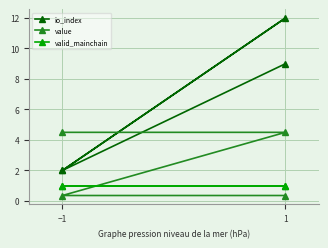

Reading right to left, what are all the values shown in this chart?

io_index: 9.0	2.0	12.0	2.0
value: 0.4	0.4	4.5	4.5
valid_mainchain: 1.0	1.0	1.0	1.0